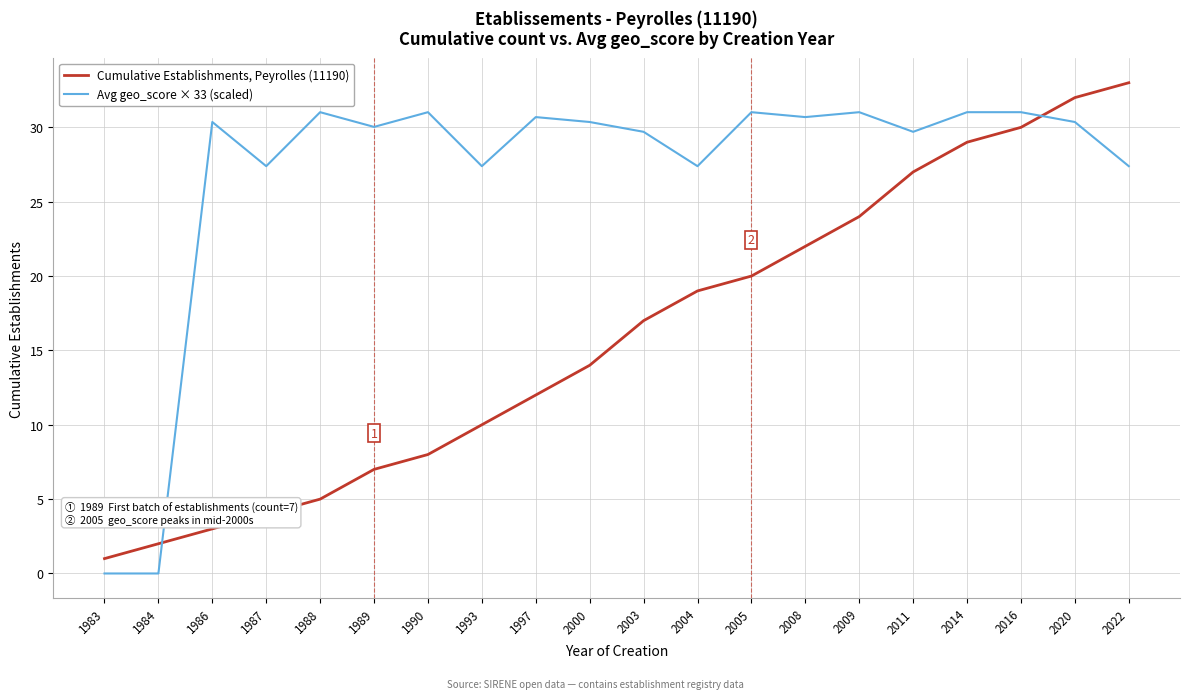

Rank the series by their maximum value, from highest to lowest.

Cumulative Establishments, Peyrolles (11190), Avg geo_score × 33 (scaled)